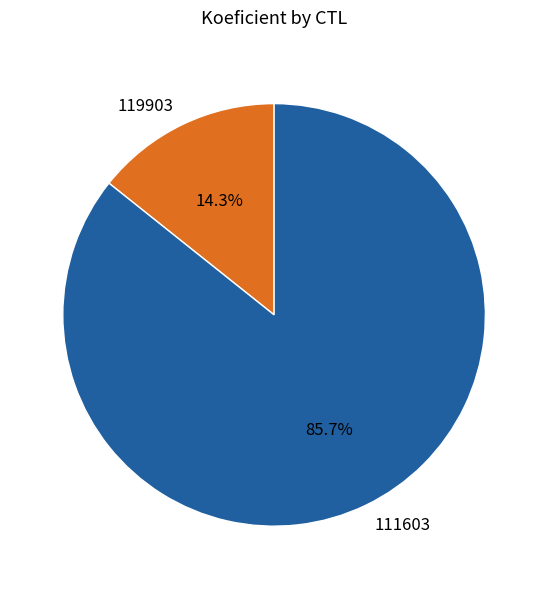

To the nearest percent, what is the combined percentage of 119903 and 111603?

100%